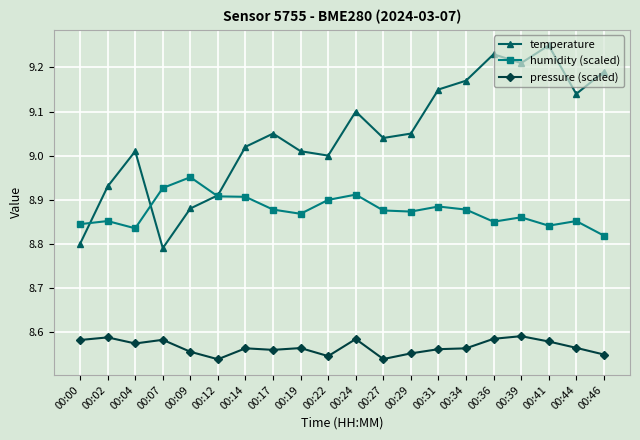

What is the total value across all series at 00:36?

26.7